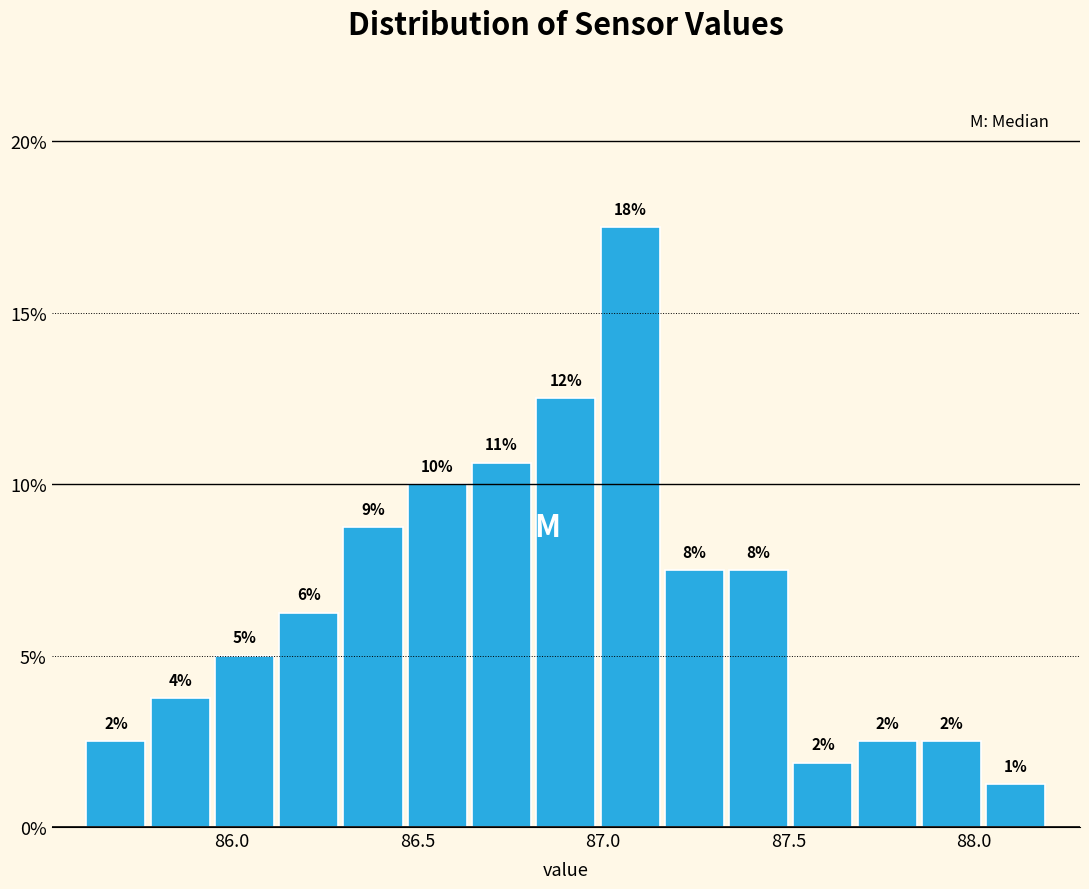

Read against the x-axis, roughly where is the centre of the tallest bar?

87.05